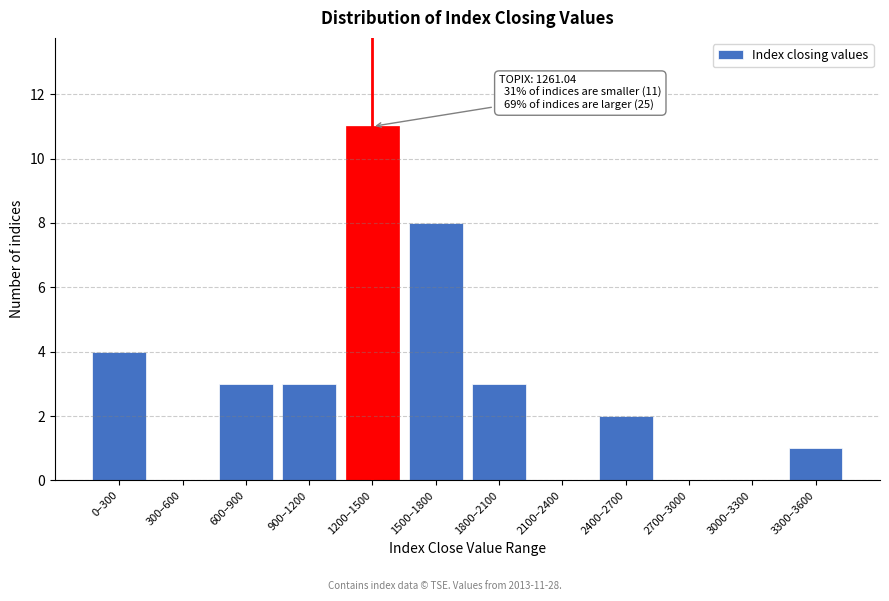

Reading left to right, transcribe all the data shown in this chart.

0–300=4	300–600=0	600–900=3	900–1200=3	1200–1500=11	1500–1800=8	1800–2100=3	2100–2400=0	2400–2700=2	2700–3000=0	3000–3300=0	3300–3600=1